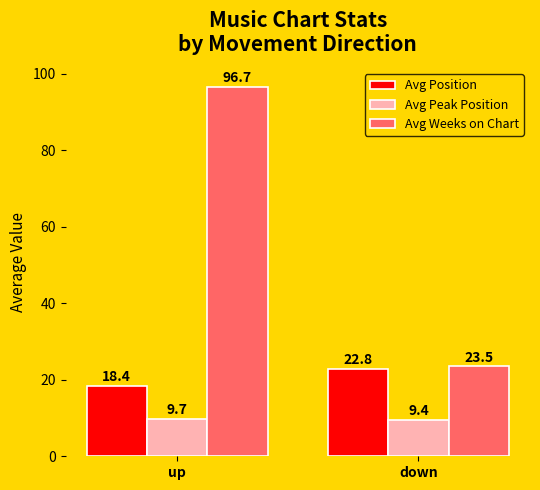

How many bars are there in each group?

3